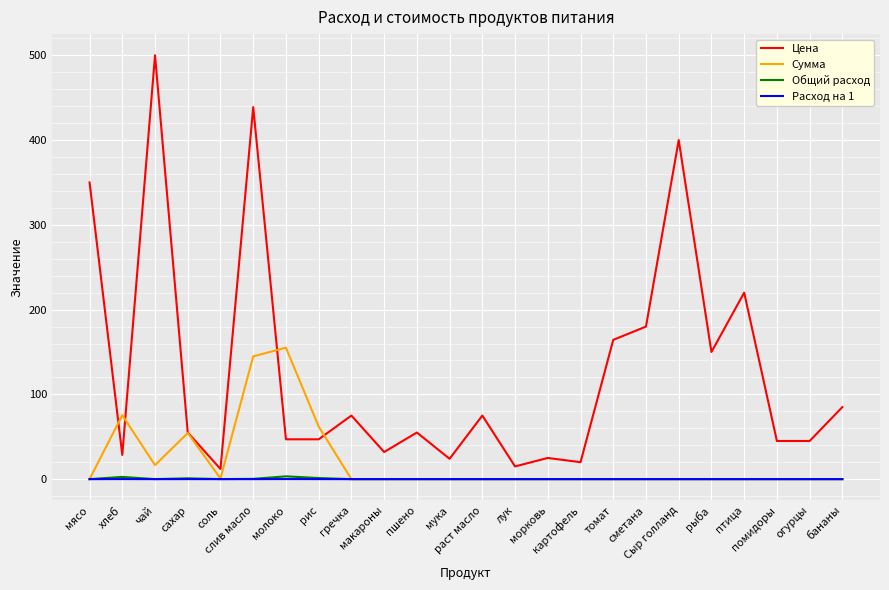

Is it true that Общий расход equals 0.0 at чай?

True